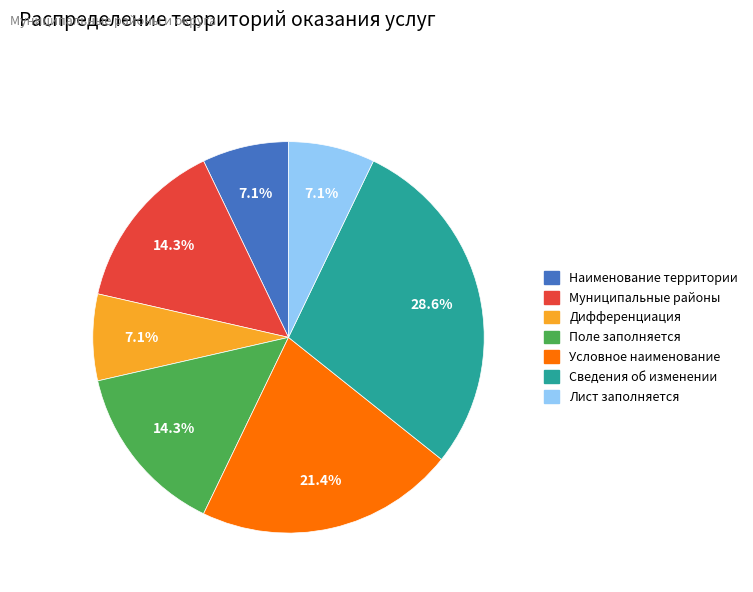

Which slice is the largest?

Сведения об изменении